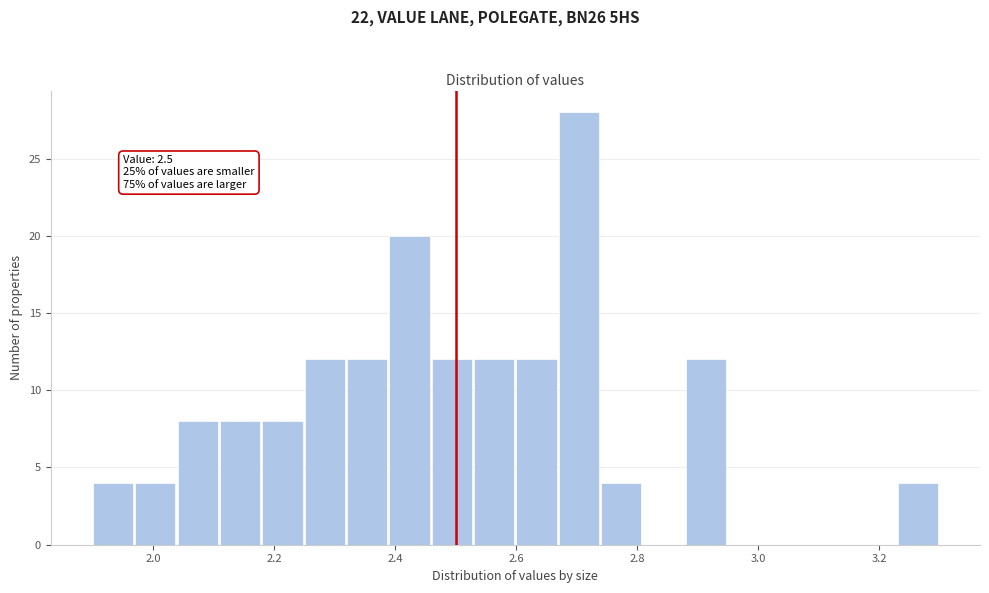

Around what value on the x-axis is the tallest bar? Give the approximate position of its centre, as read against the axis.

2.70